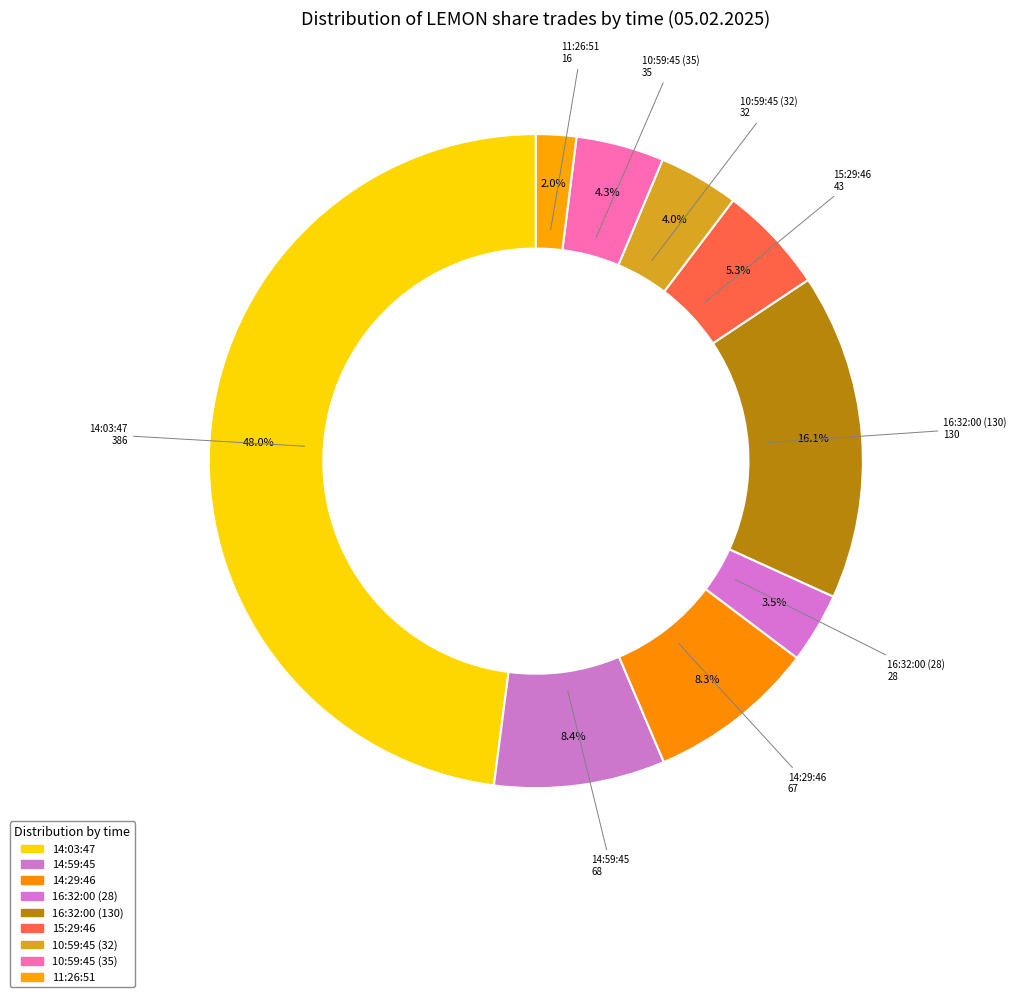

Rank the categories by value from lowest to highest.

11:26:51, 16:32:00 (28), 10:59:45 (32), 10:59:45 (35), 15:29:46, 14:29:46, 14:59:45, 16:32:00 (130), 14:03:47